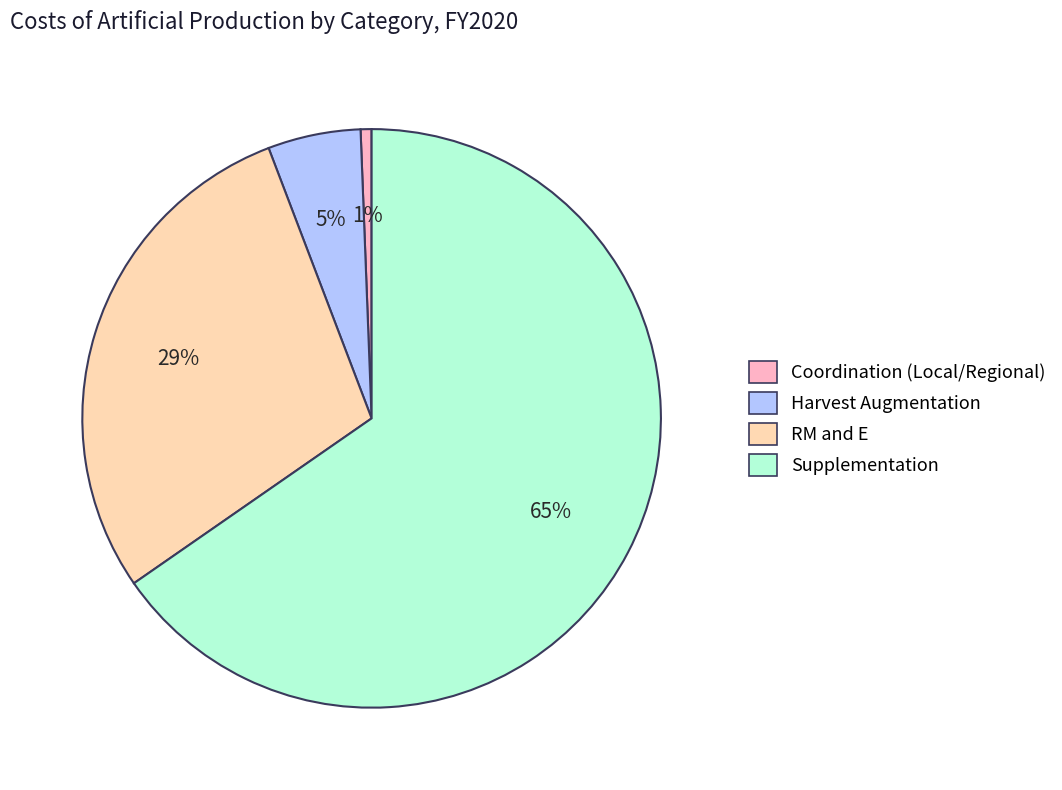

What percentage is the RM and E slice, to the nearest percent?

29%